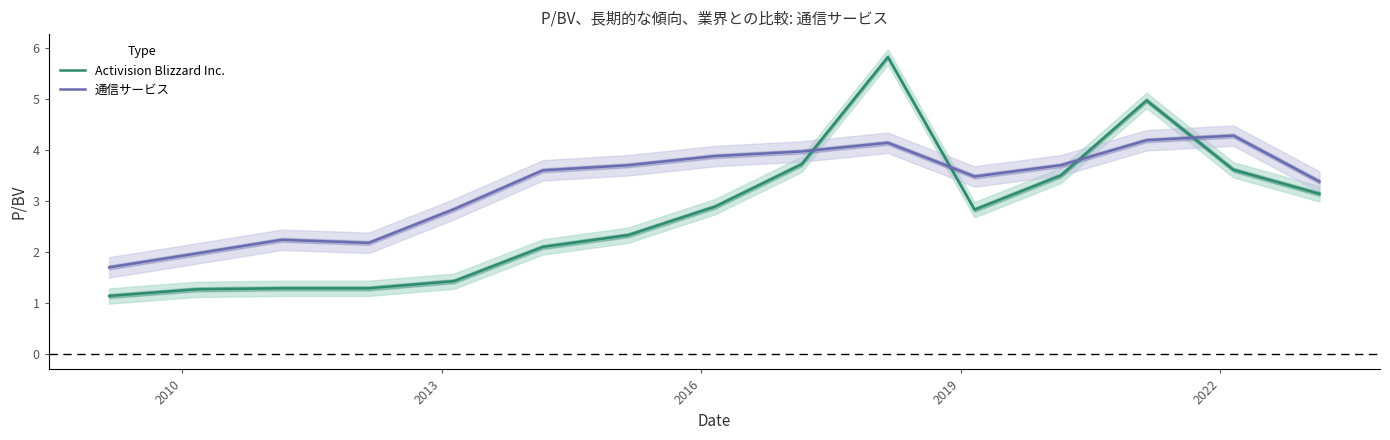

Does the chart have visible grid lines?

No